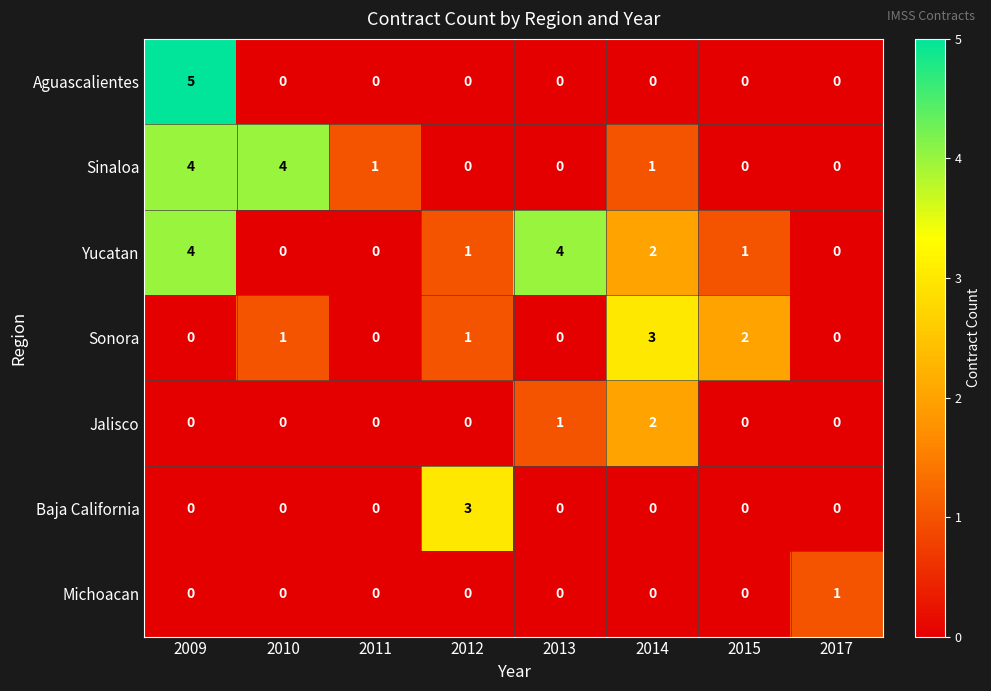

Which series has the widest spread of values?

Aguascalientes